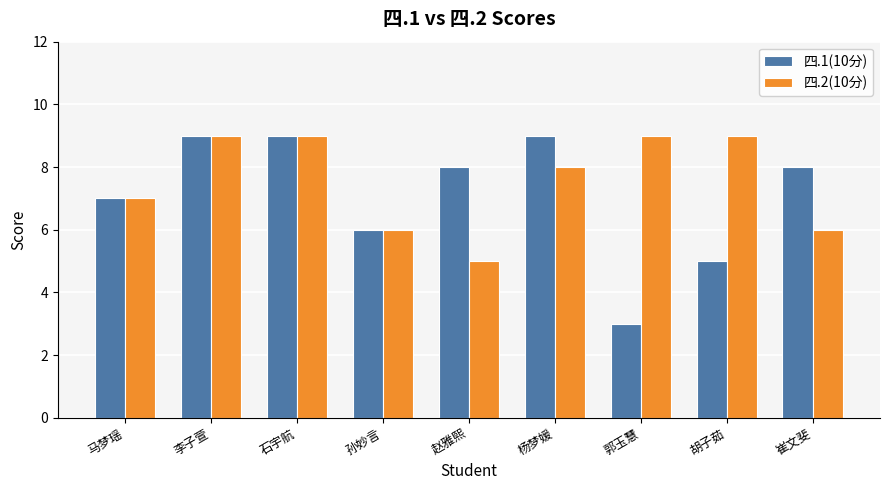

At 赵雅熙, list the series in order from smallest to largest.

四.2(10分), 四.1(10分)